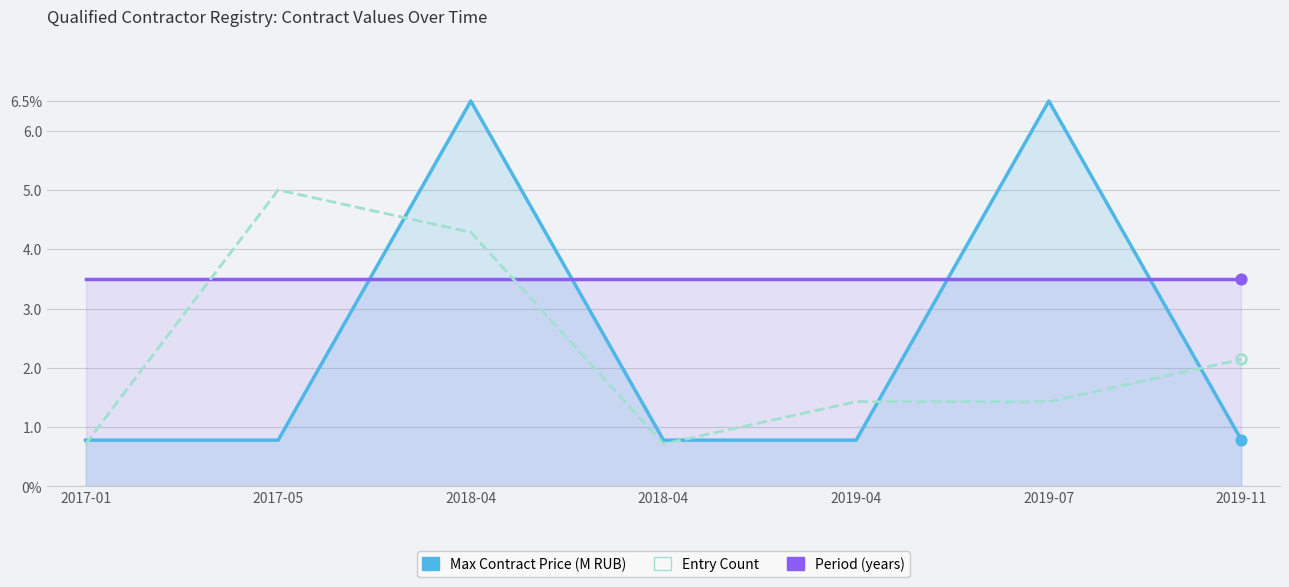

What are all the series names shown in the legend?

Max Contract Price (M RUB), Period (years), Entry Count